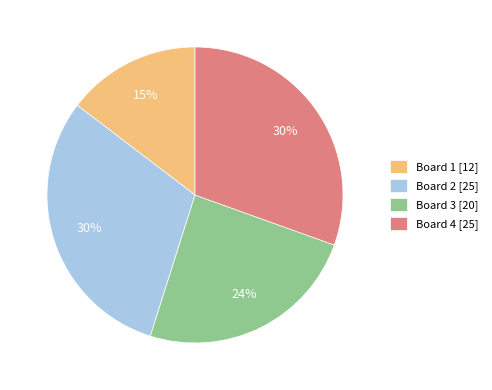

Does any single category account for the majority?

No